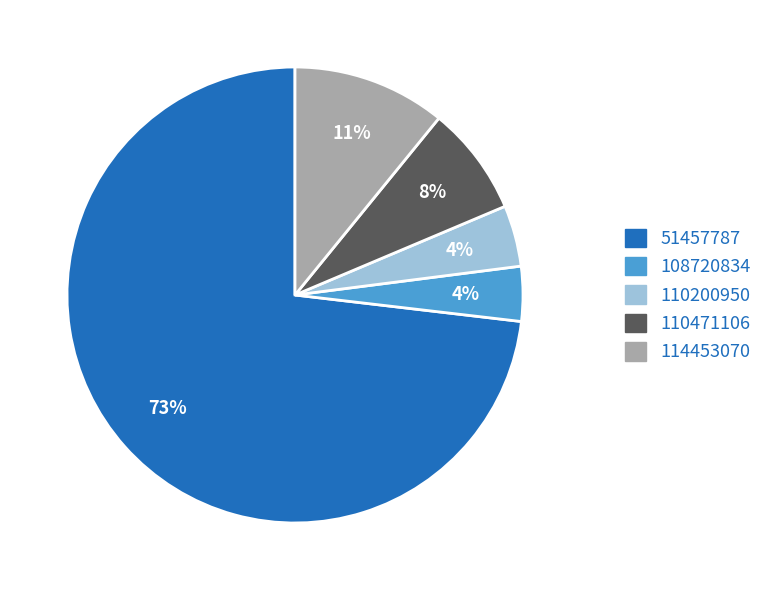

Do 110200950 and 114453070 together represent more than half of the pie?

No